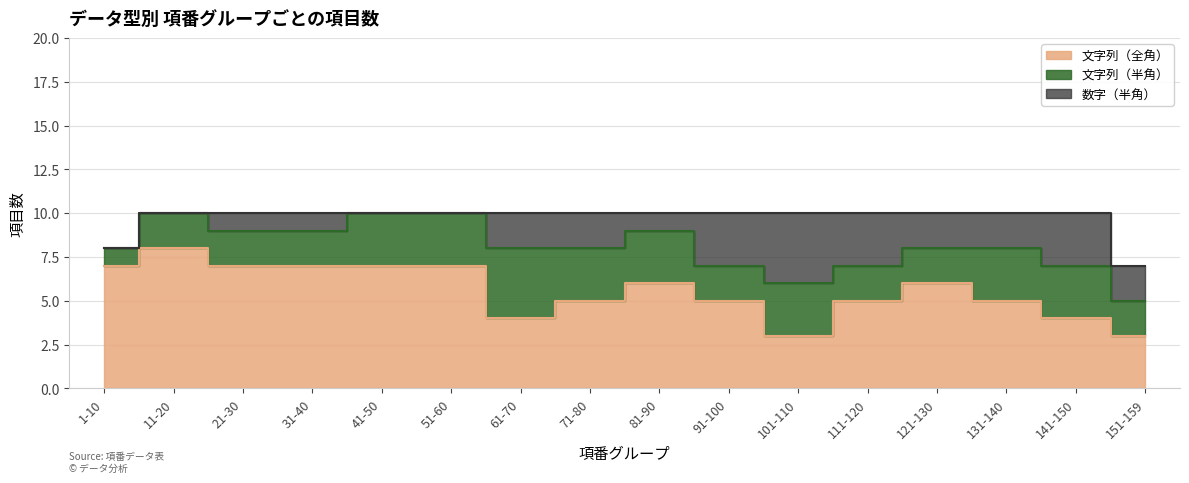

What is the value of the 数字（半角） point at the 16th from the left?

2